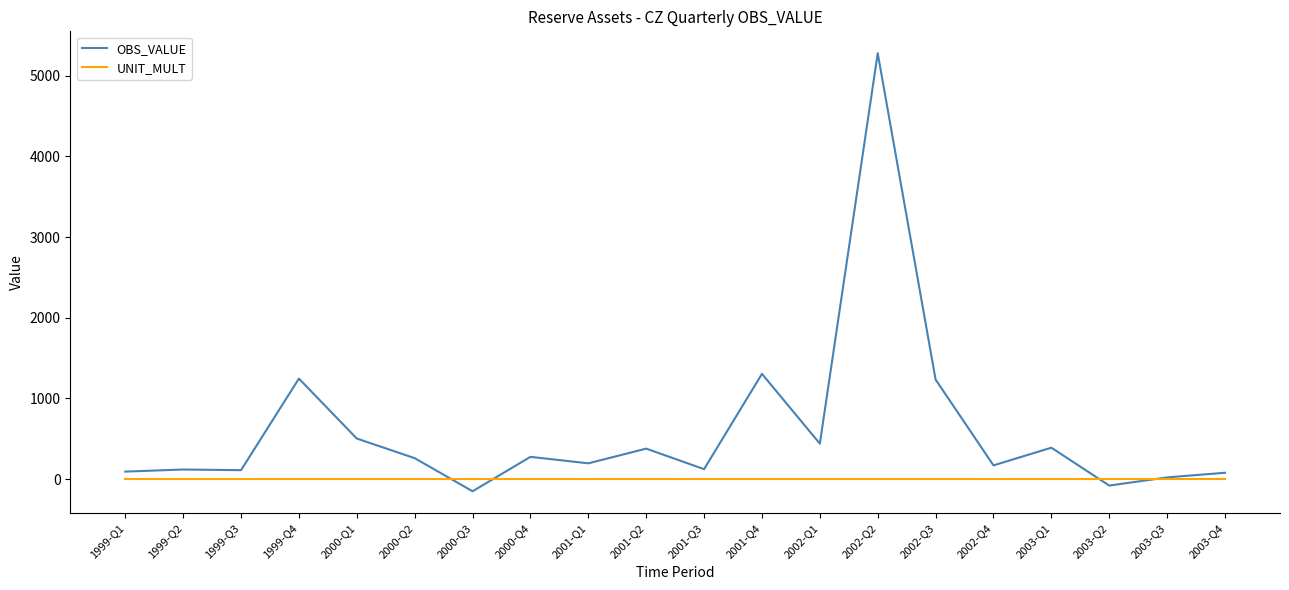

Which label corresponds to the smallest value in the chart?

2000-Q3